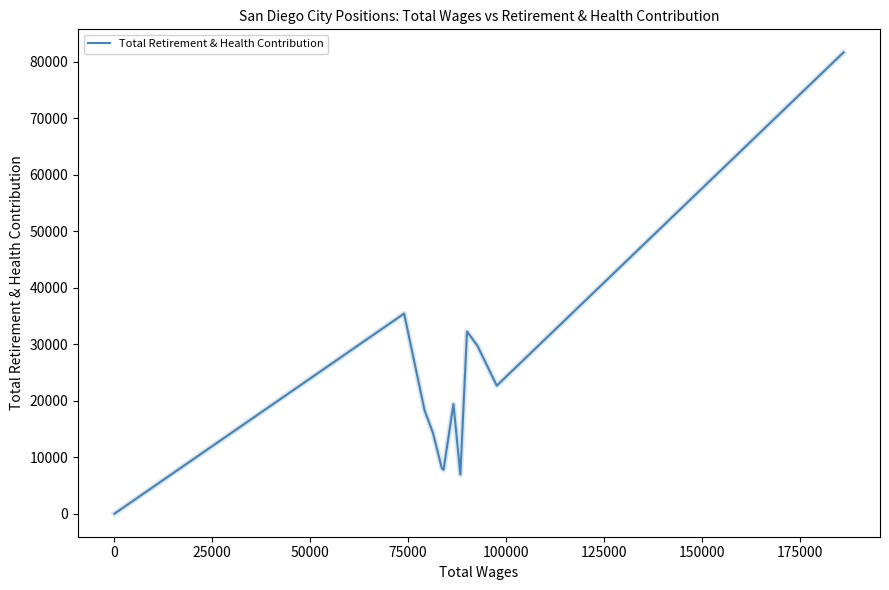

What is the difference between the second highest and second lowest values?

28487